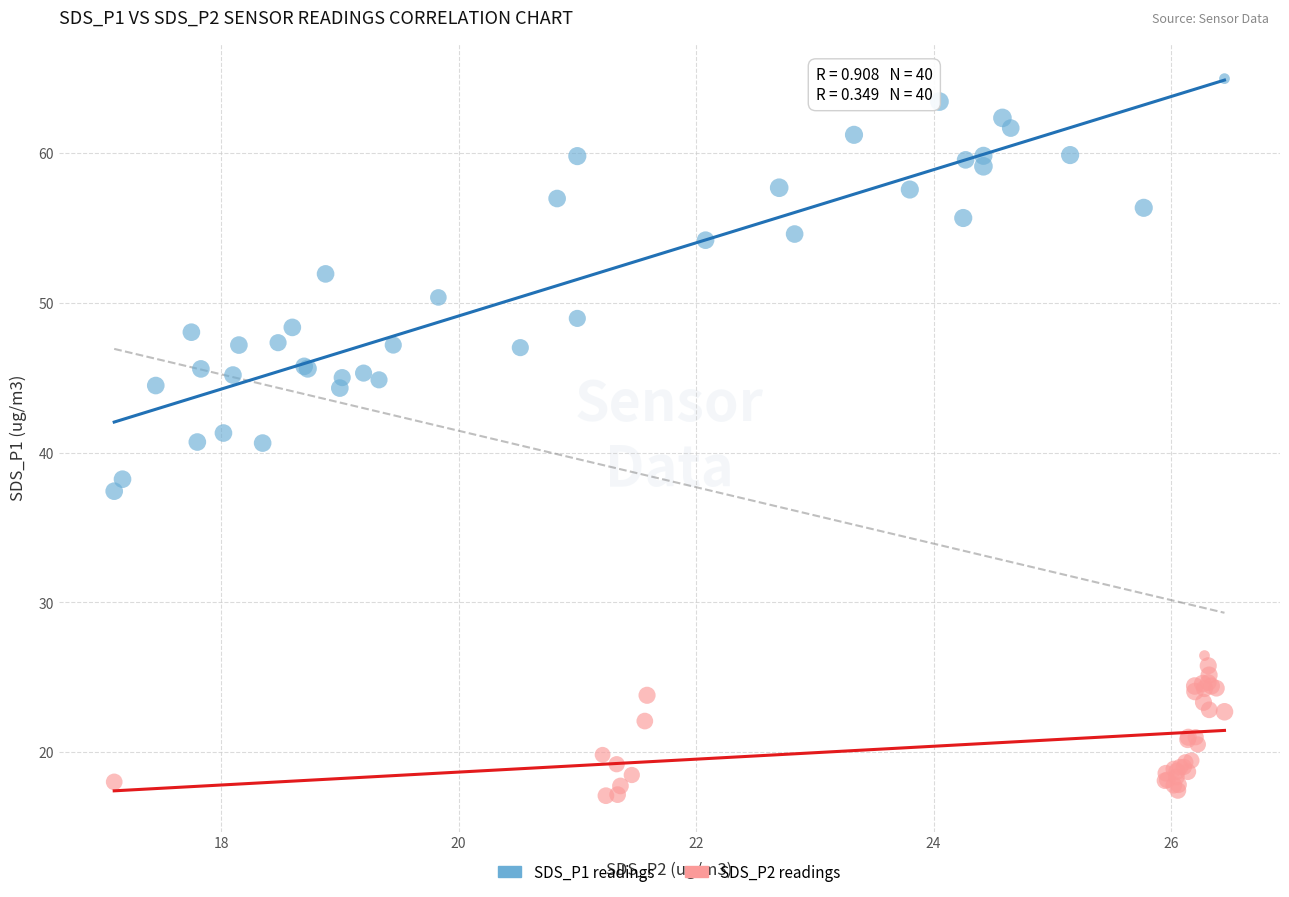

Which series reaches the minimum Y coordinate?

SDS_P2 readings